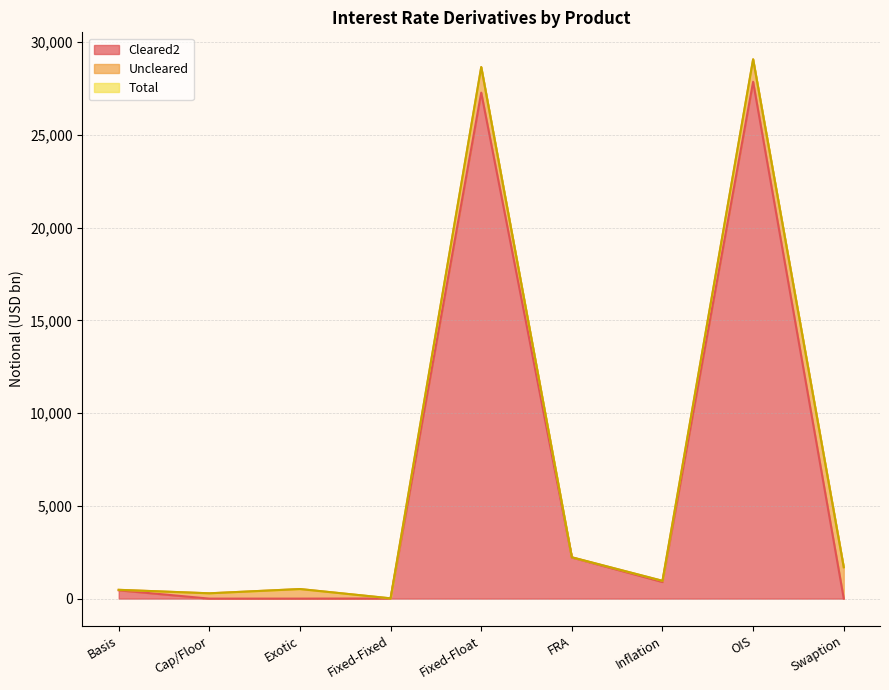

Is the value of Total at Cap/Floor greater than the value of Cleared2 at Fixed-Float?

No